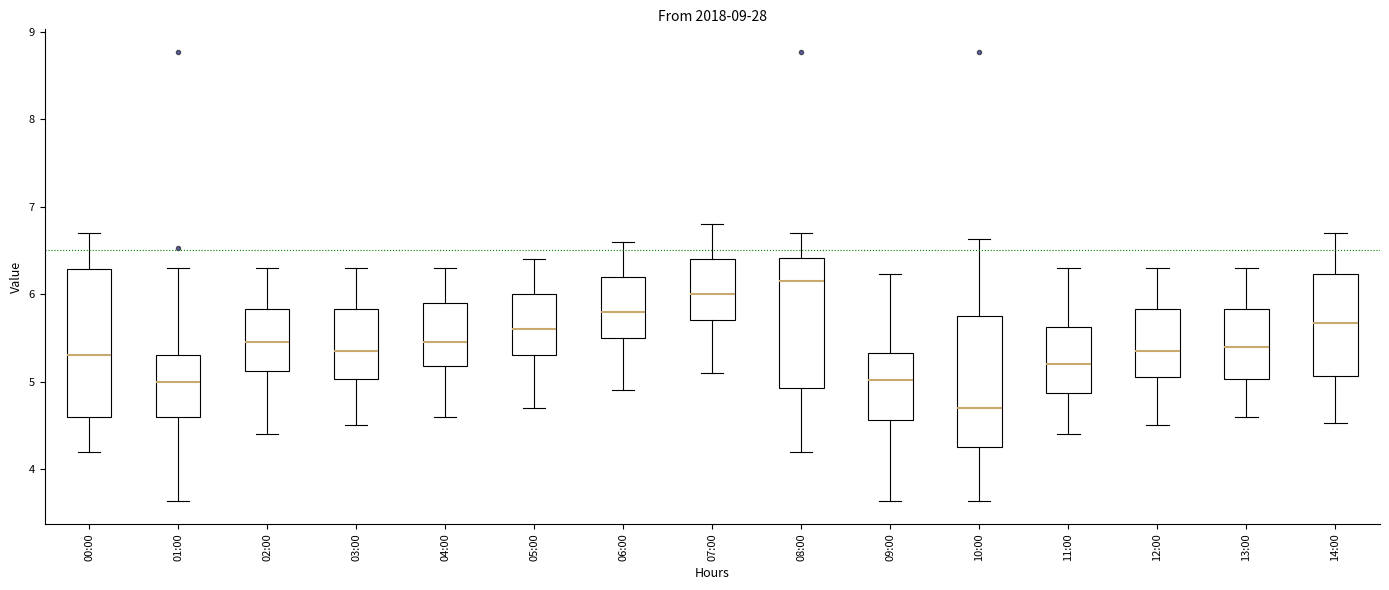

Where does the upper whisker of the box for 13:00 end on the y-axis? The values are not printed on the chart, so give them approximately, as read against the axis.

6.3